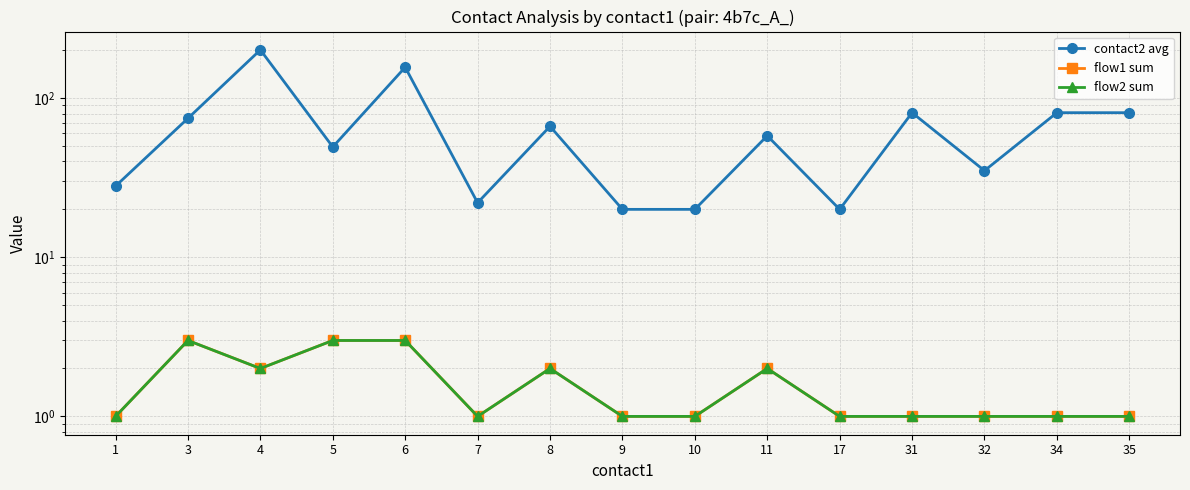

At which category is the sum across all series the highest?

4